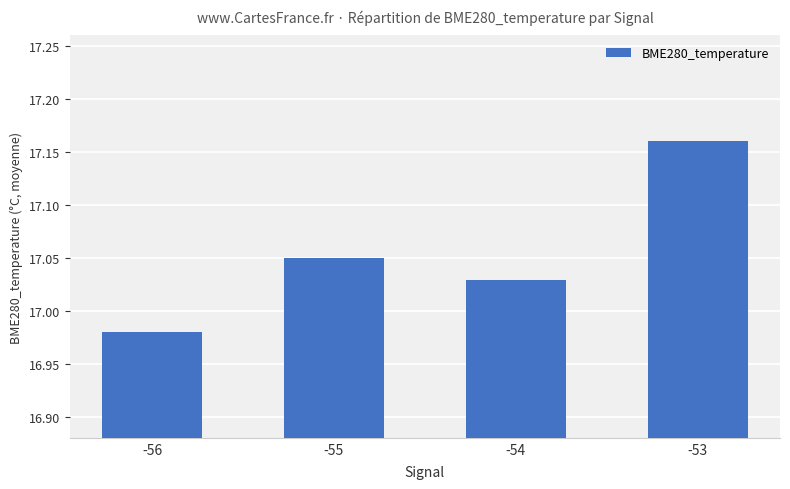

How many bars are there in total?

4